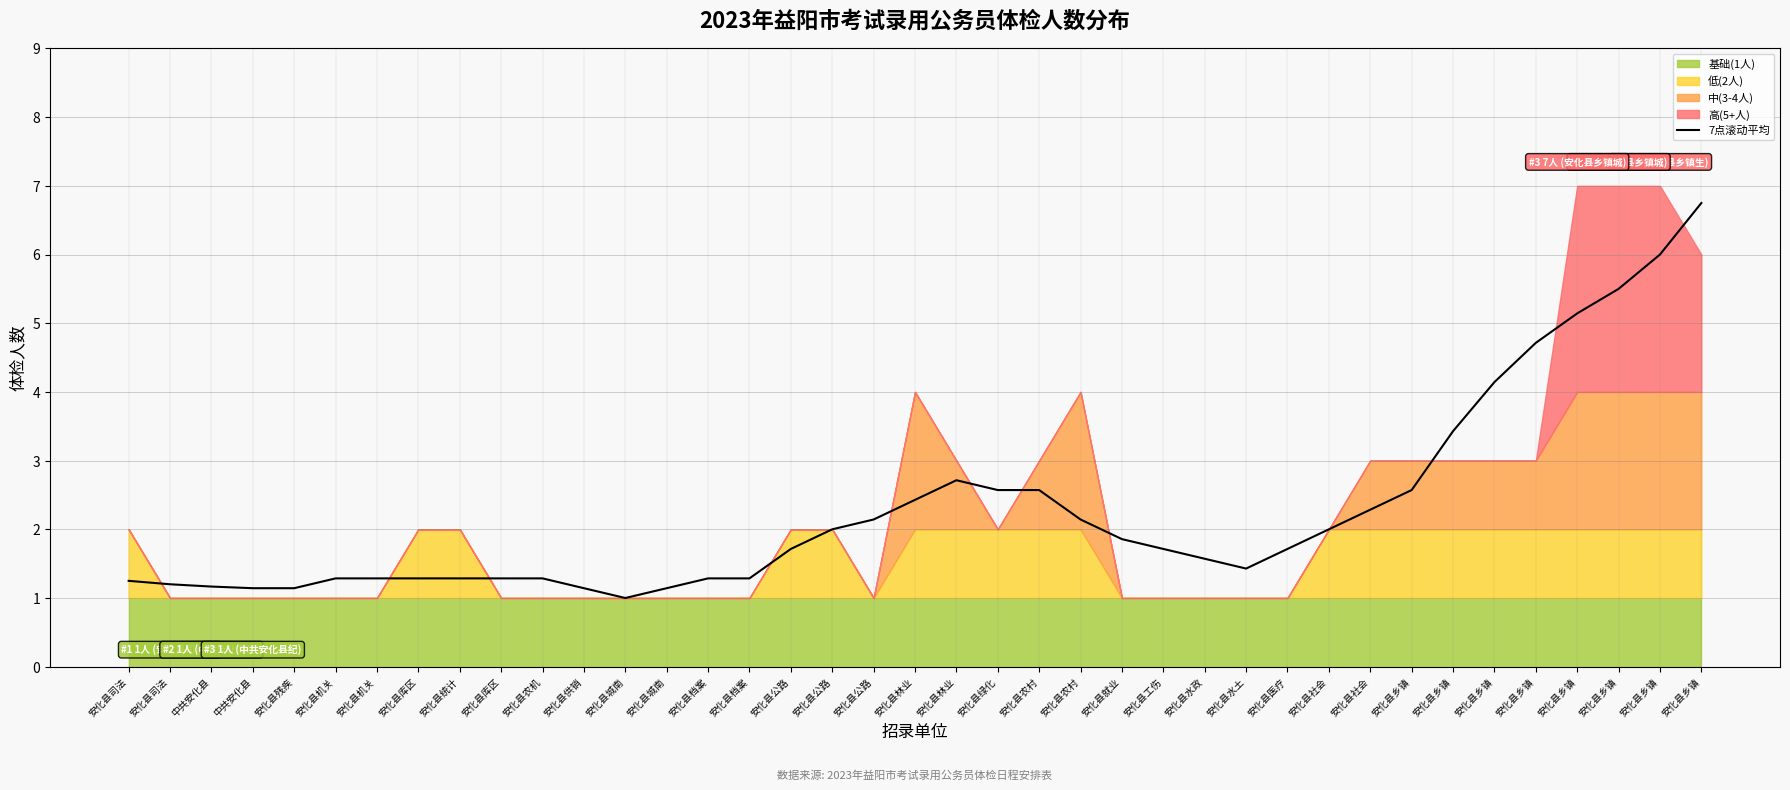

What is the difference between the maximum and minimum values?

5.8